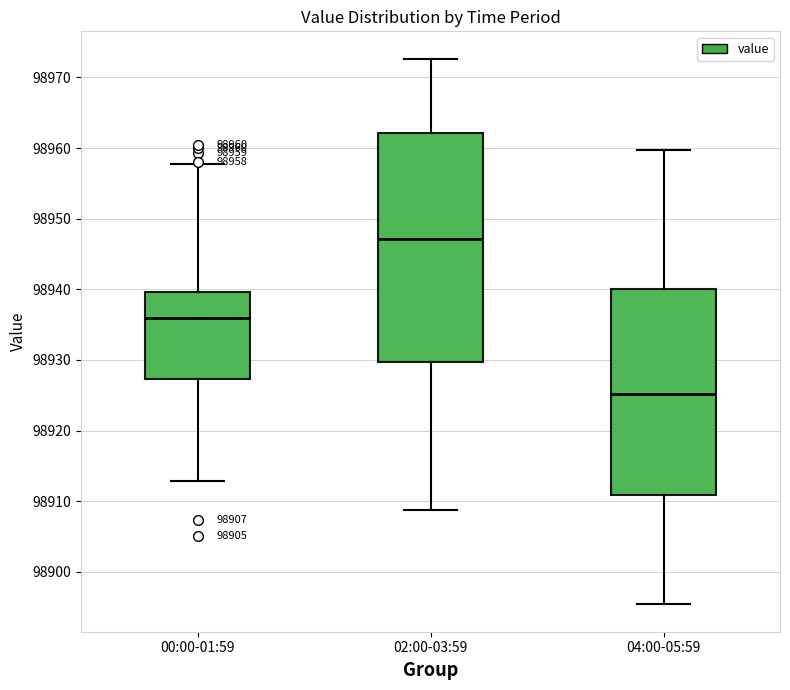

Which box's median line is the highest?

02:00-03:59